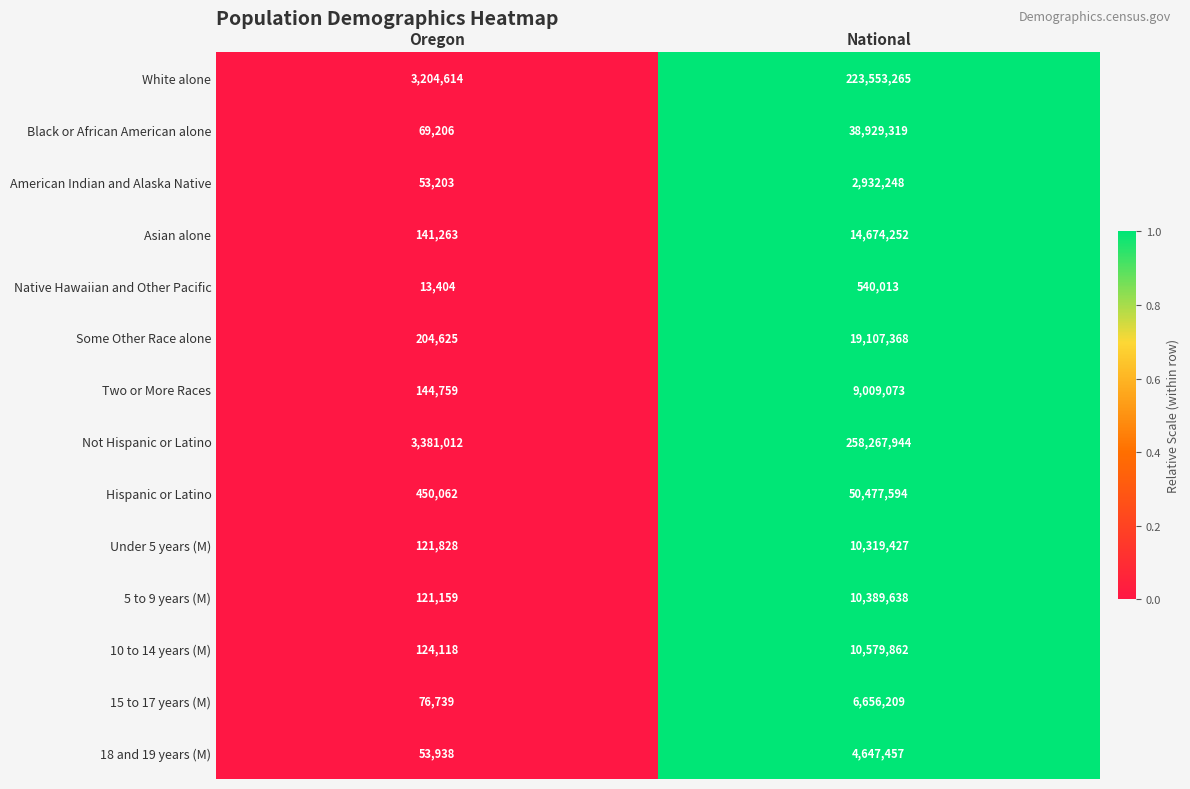

Which series has the largest range (max minus min)?

Not Hispanic or Latino